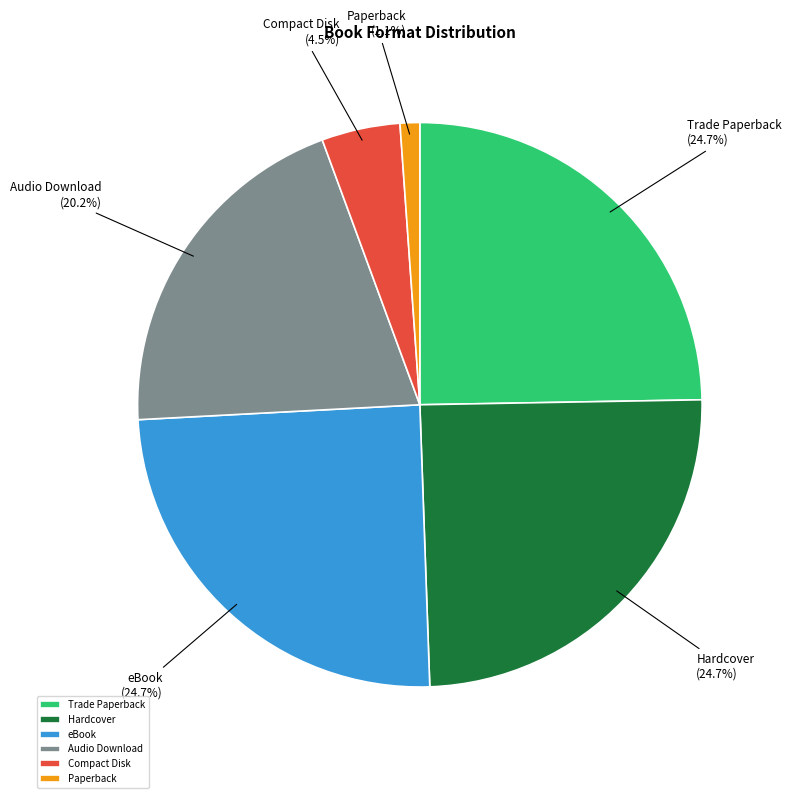

What percentage is the Hardcover slice, to the nearest percent?

25%